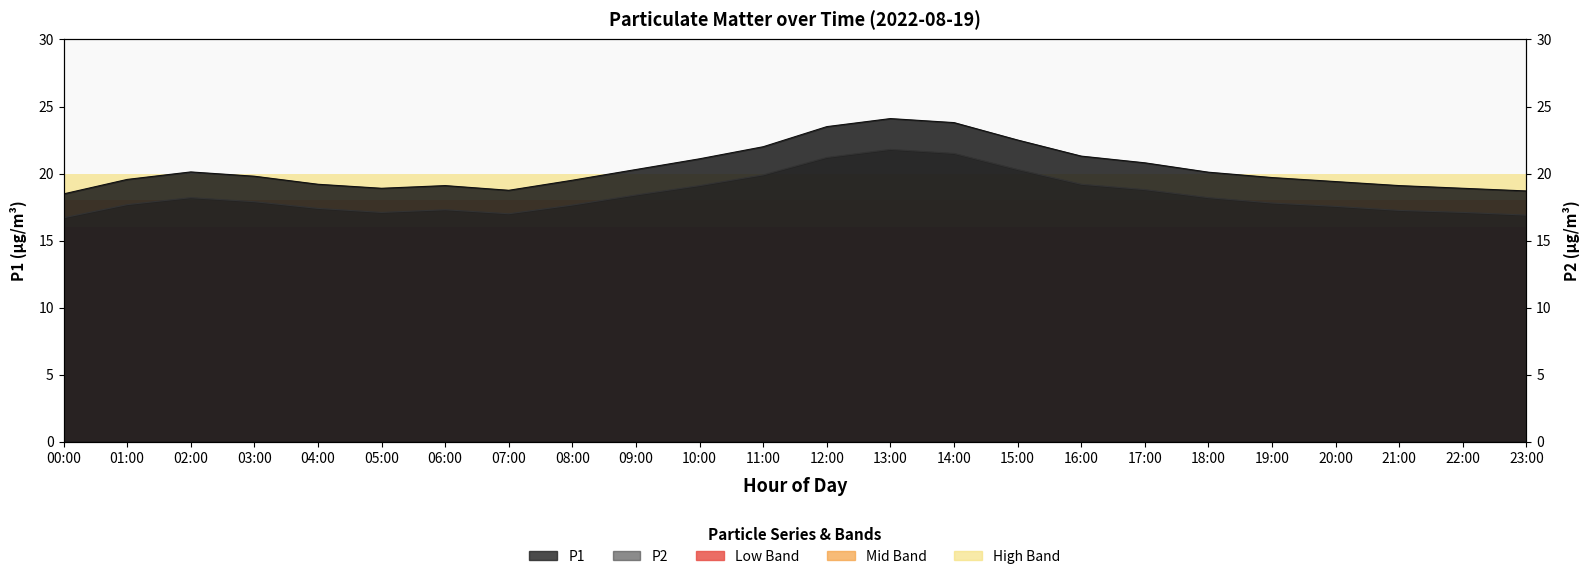

True or false: P1 has a value of 22.0 at 11:00.

True